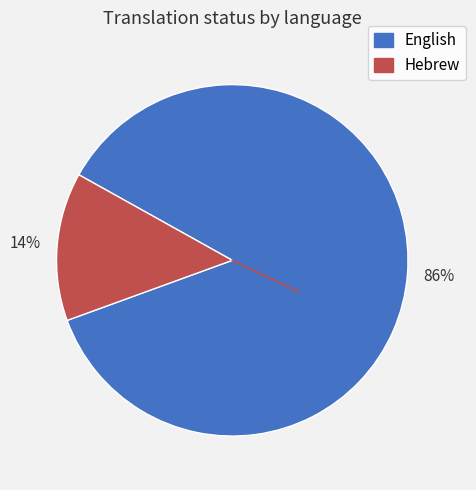

Approximately how many times larger is the value at Hebrew compared to English?

0.2